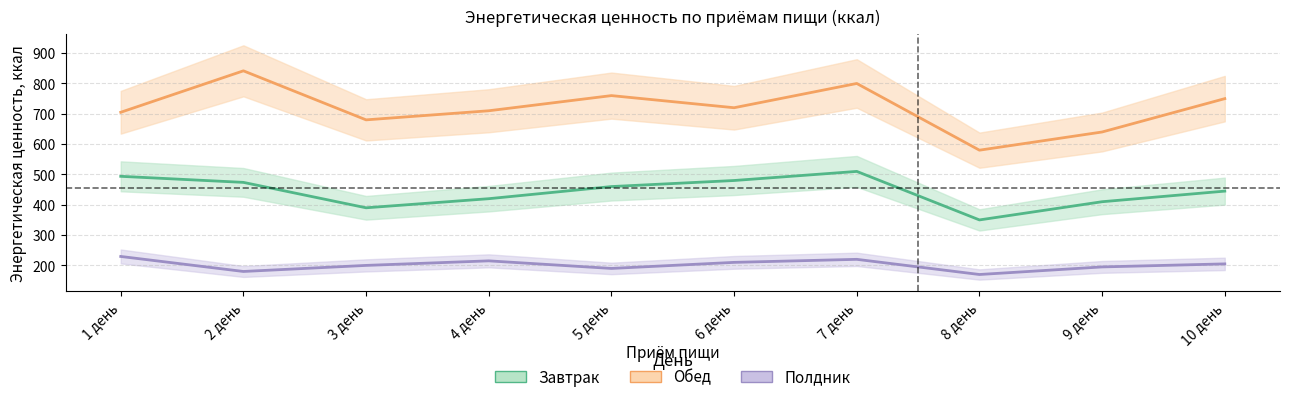

What position from the left is 3 день?

3